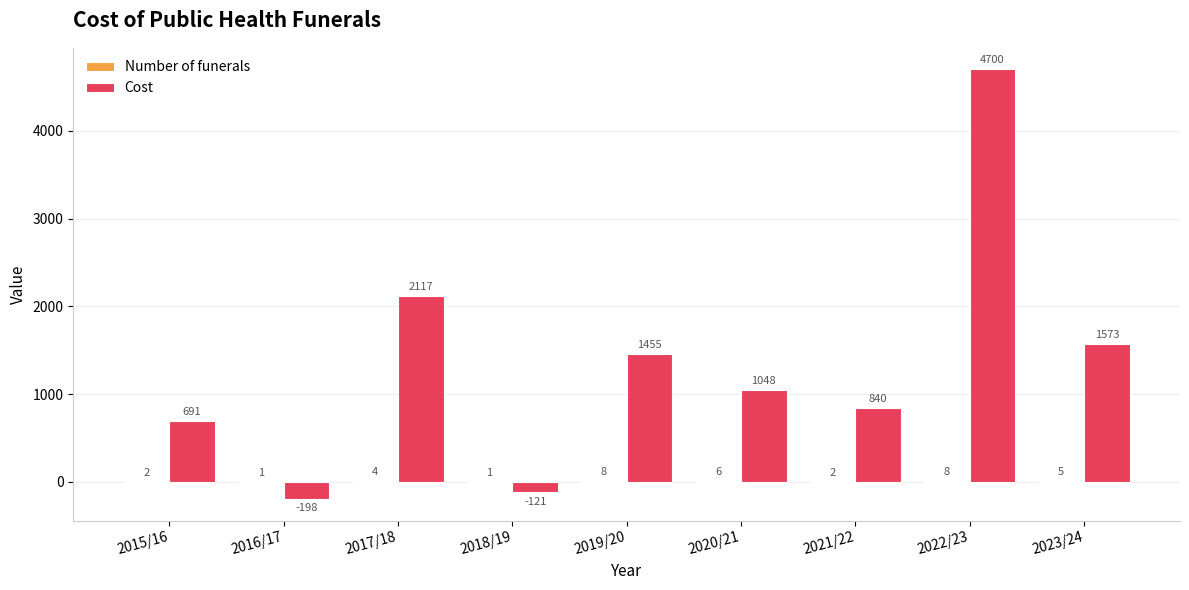

Are the bars grouped side by side (vs. stacked)?

Yes